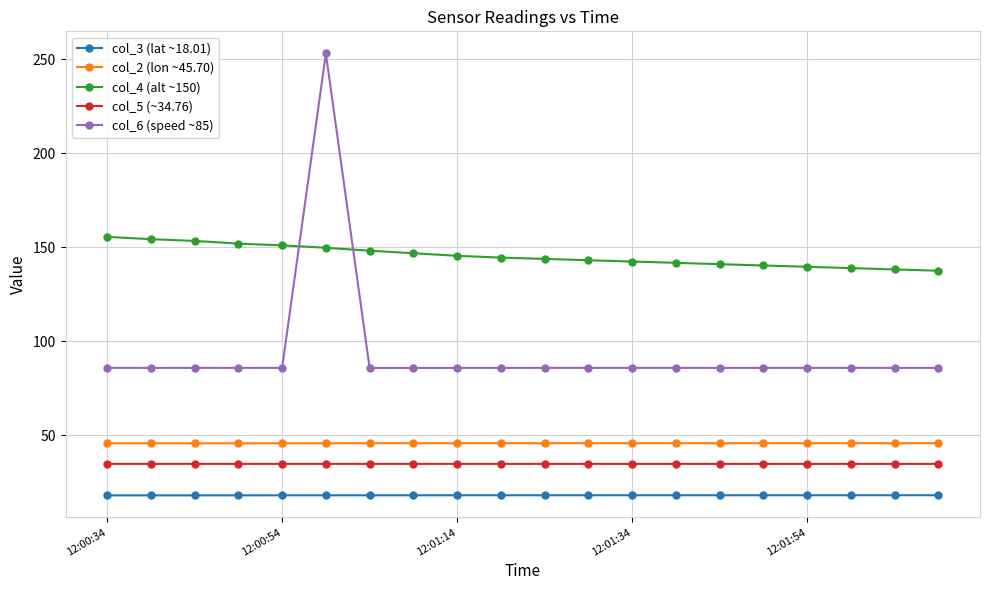

Does the chart have visible grid lines?

Yes